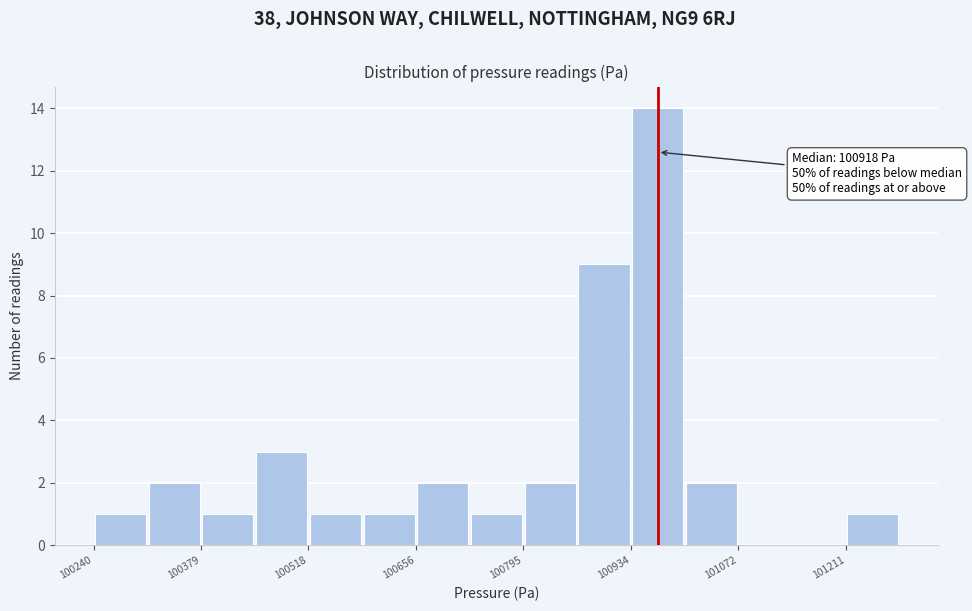

Read against the x-axis, roughly where is the centre of the tallest bar?

100960